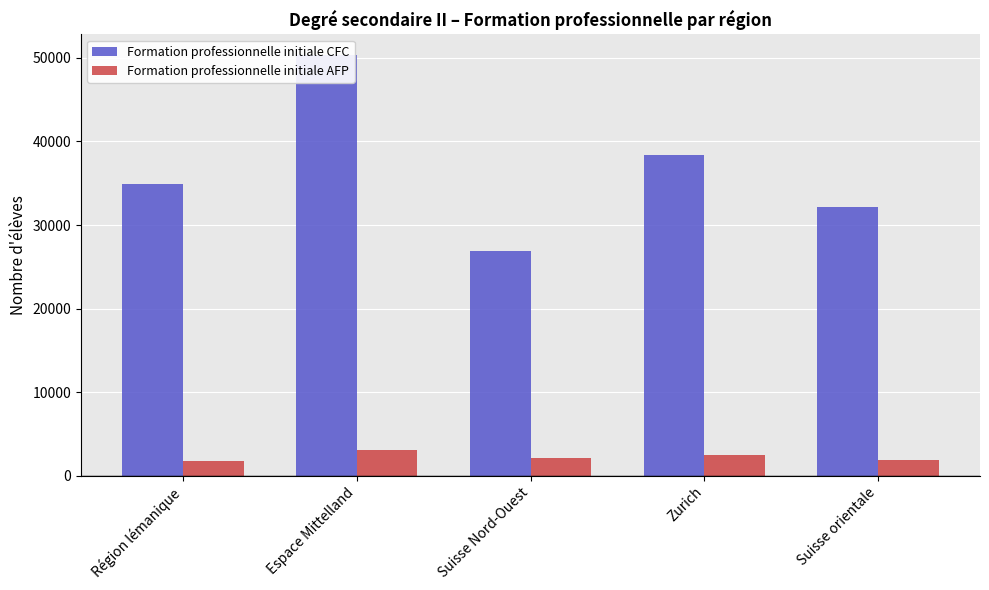

Reading left to right, transcribe all the data shown in this chart.

Formation professionnelle initiale CFC: 34927	50292	26865	38348	32110
Formation professionnelle initiale AFP: 1770	3046	2139	2531	1822